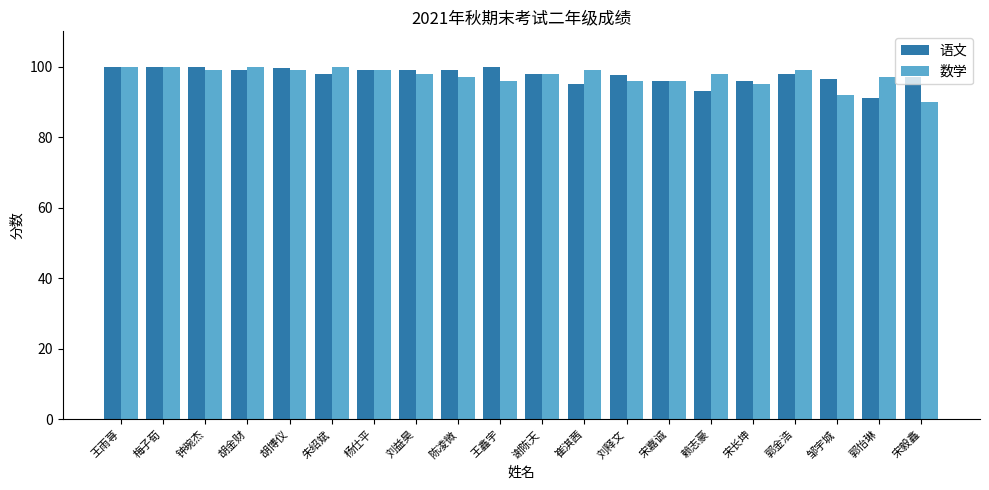

True or false: 数学 has a value of 20.8 at 谢陈天.

False